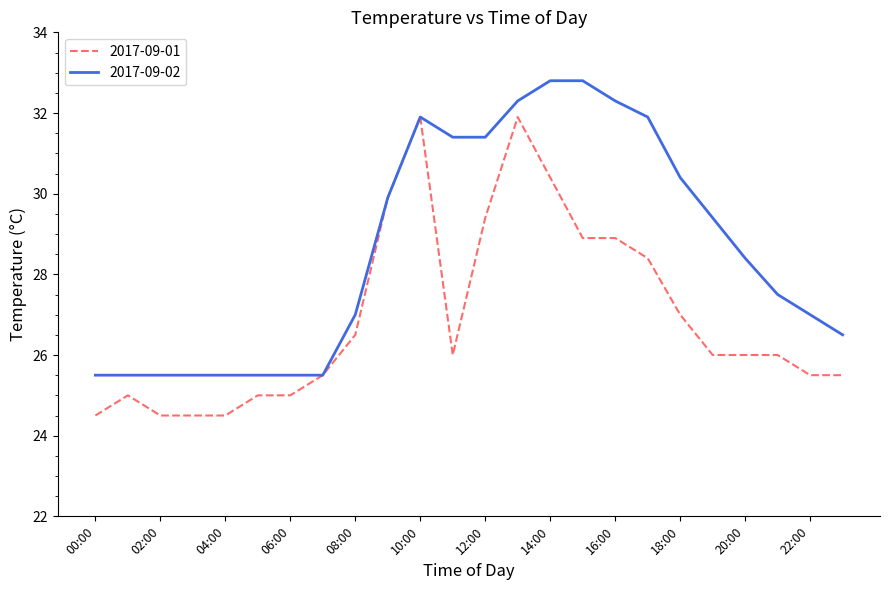

What is the maximum value for 2017-09-01?

31.9